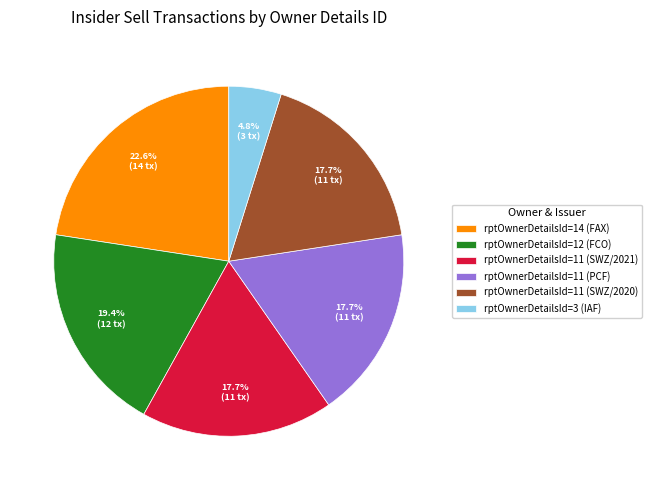

How many slices are in this pie chart?

6